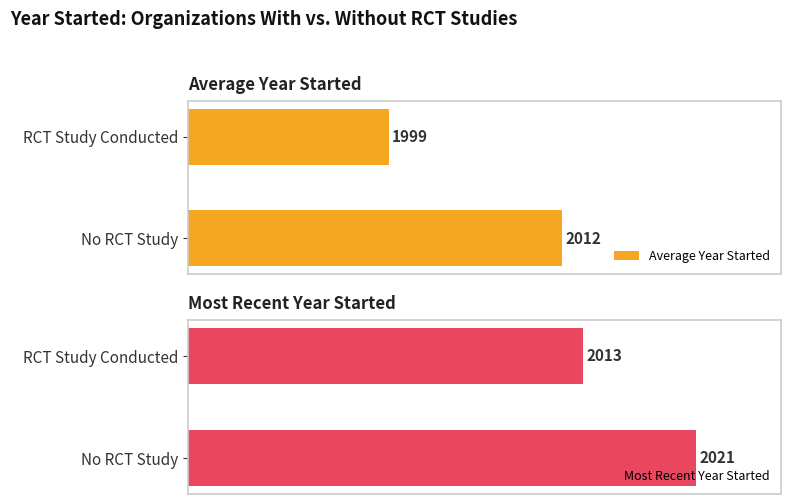

How many bars are there in each group?

2